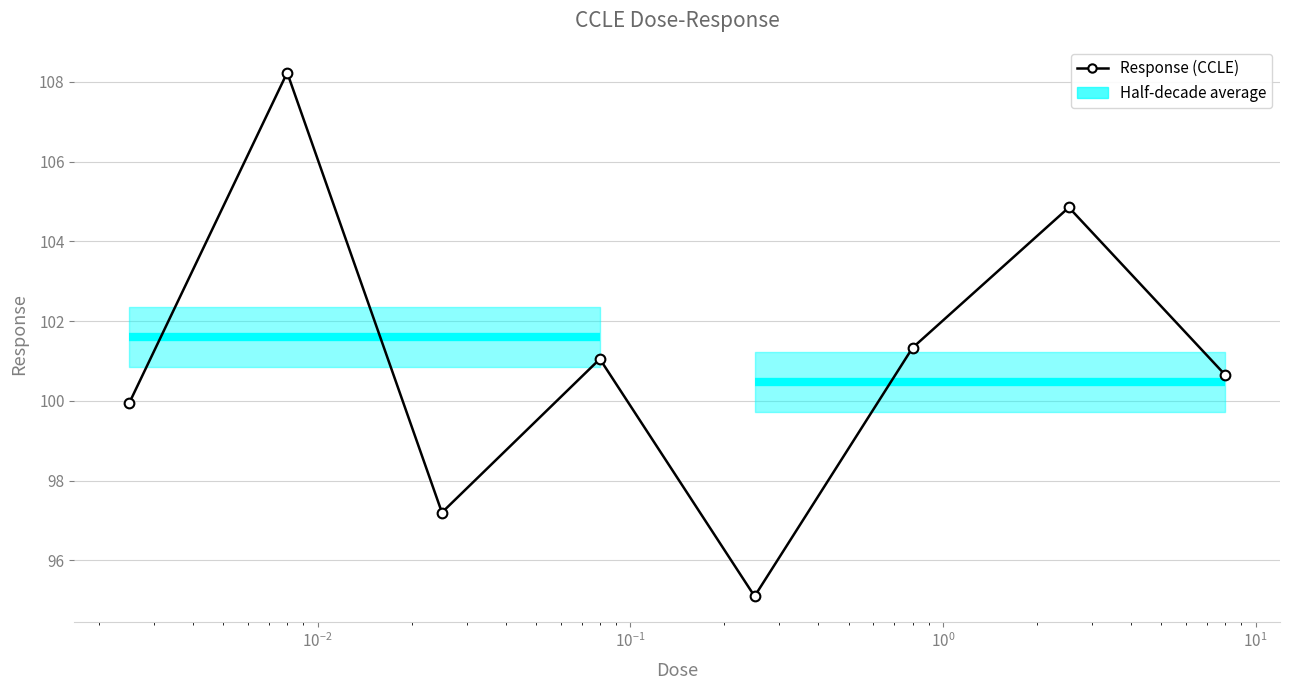

Reading left to right, what are all the values shown in this chart?

99.9	108.2	97.2	101.0	95.1	101.3	104.8	100.7